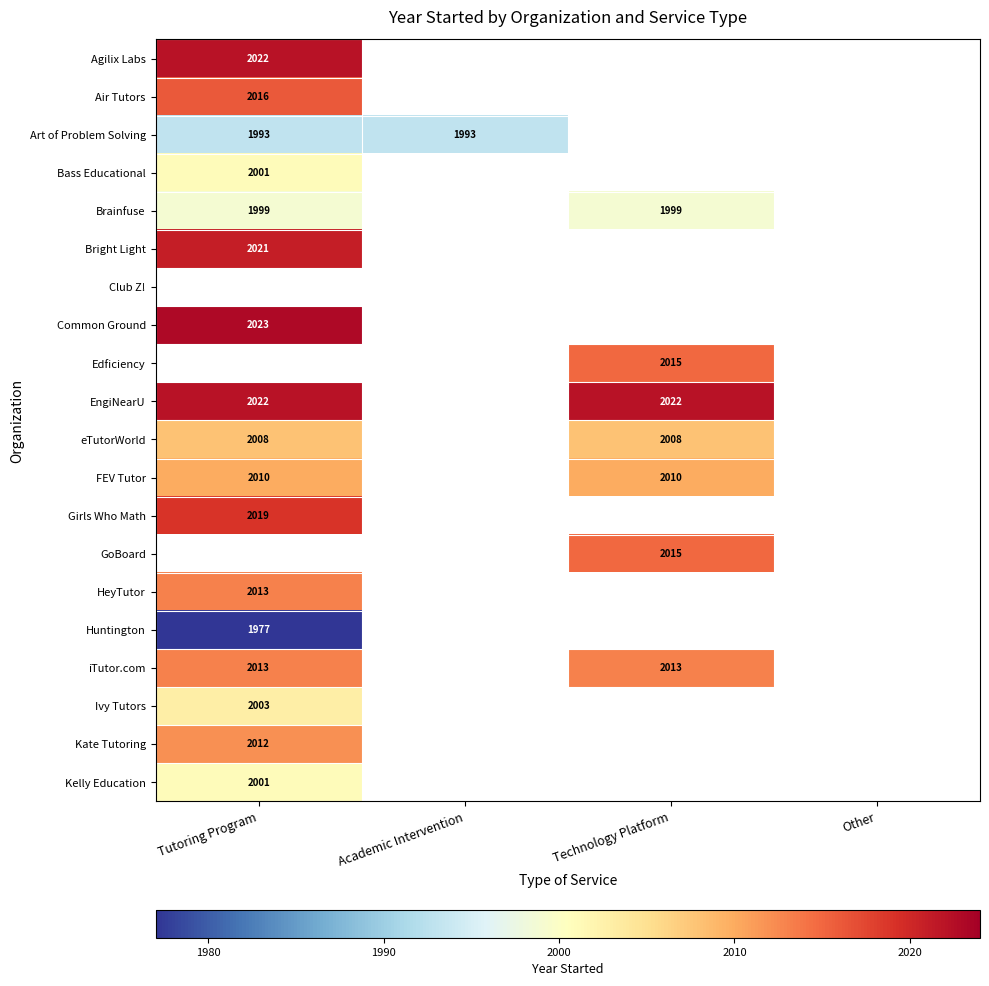

Between Technology Platform and Other, which is larger?

Other